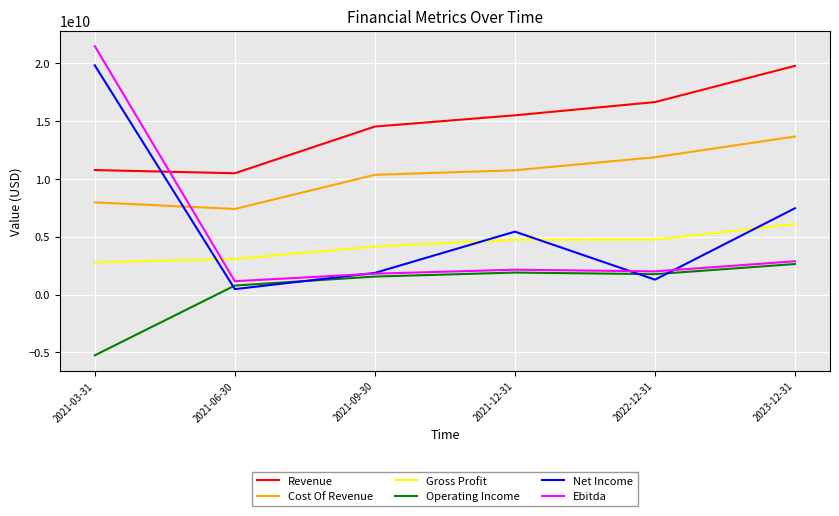

True or false: Revenue and Cost Of Revenue intersect in this chart.

False